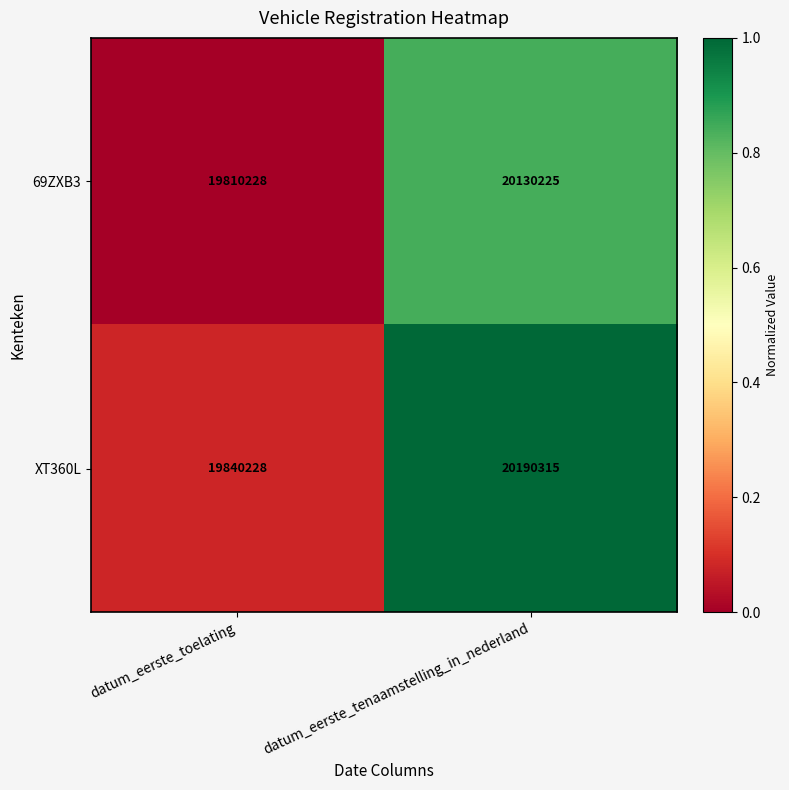

What is the greatest value displayed?

20190315